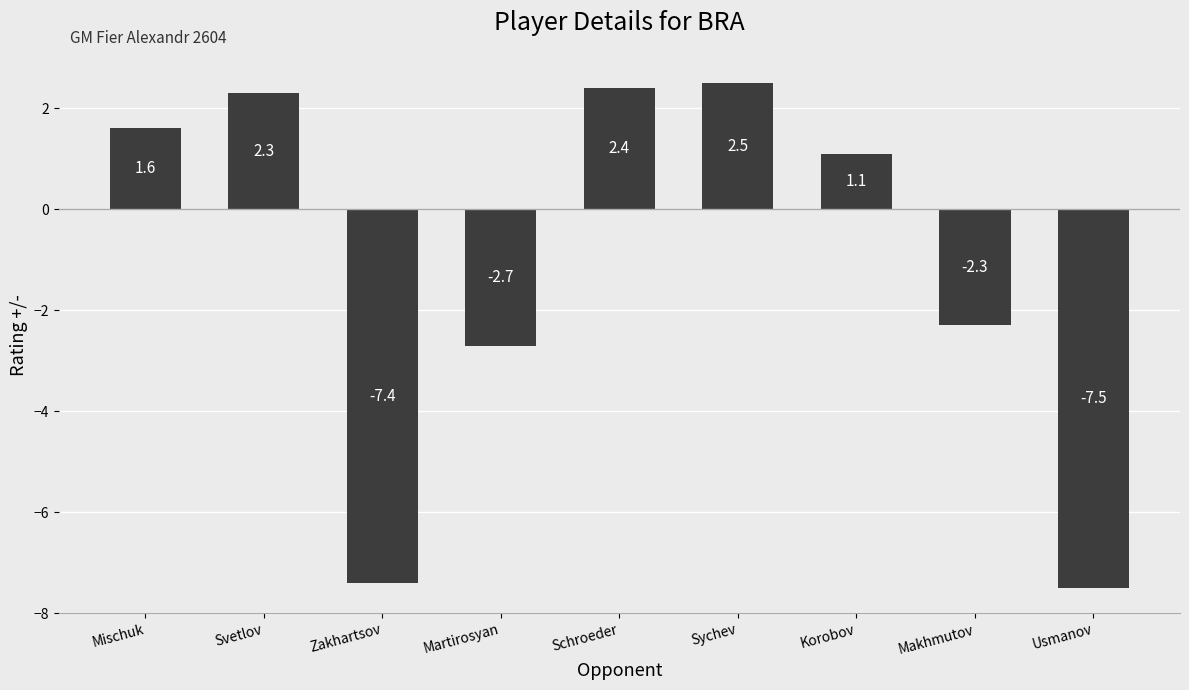

Where does the data first go above 1?

Mischuk